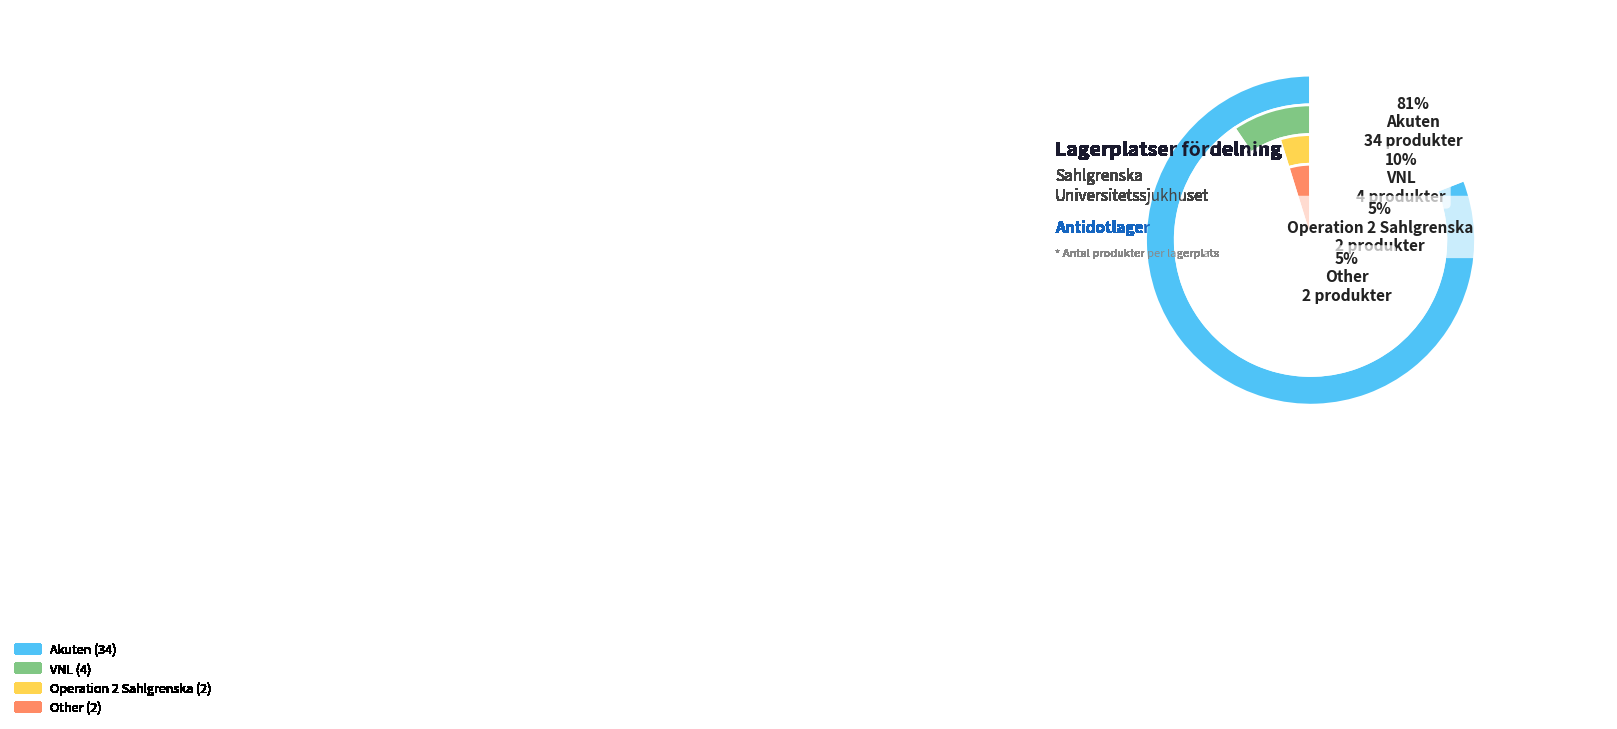

Is there any slice that represents more than half of the pie?

Yes